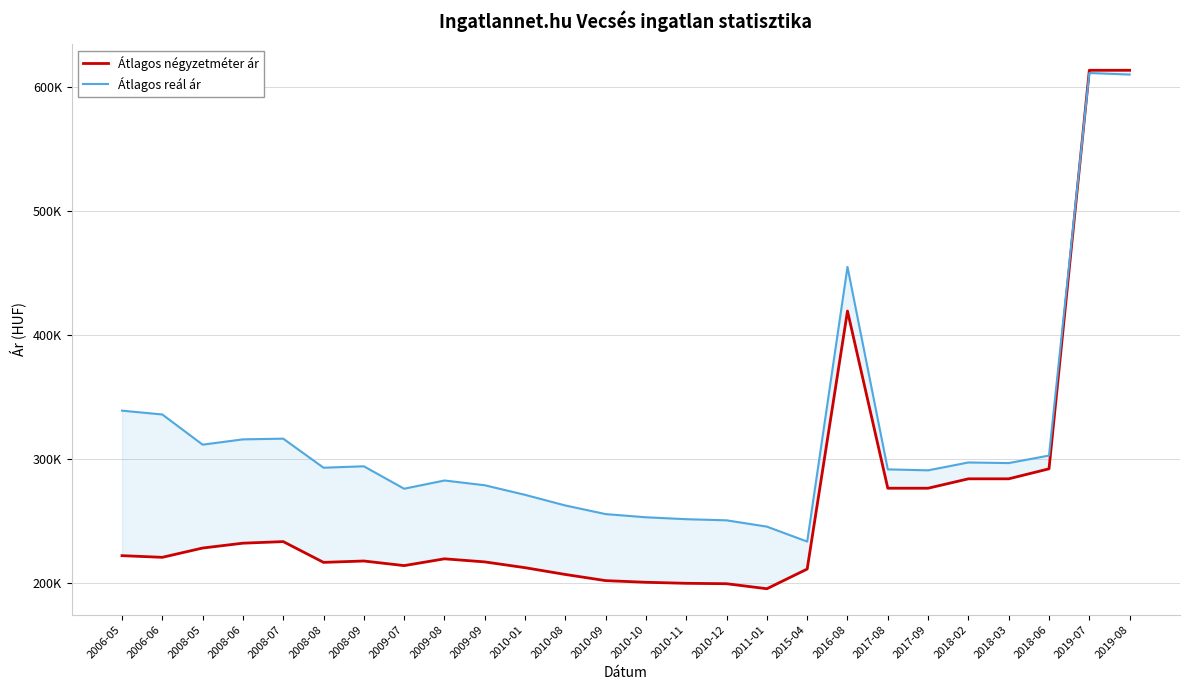

Which series ends up on top after the final intersection of Átlagos reál ár and Átlagos négyzetméter ár?

Átlagos négyzetméter ár